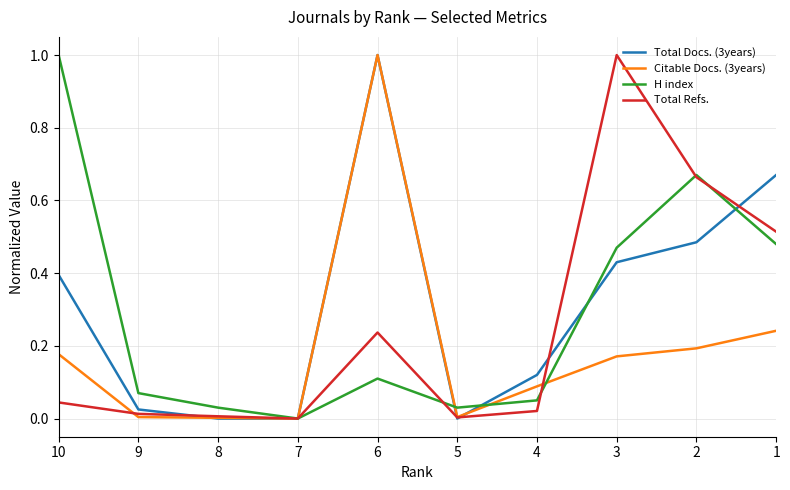

How many values in Total Refs. are above zero?

9